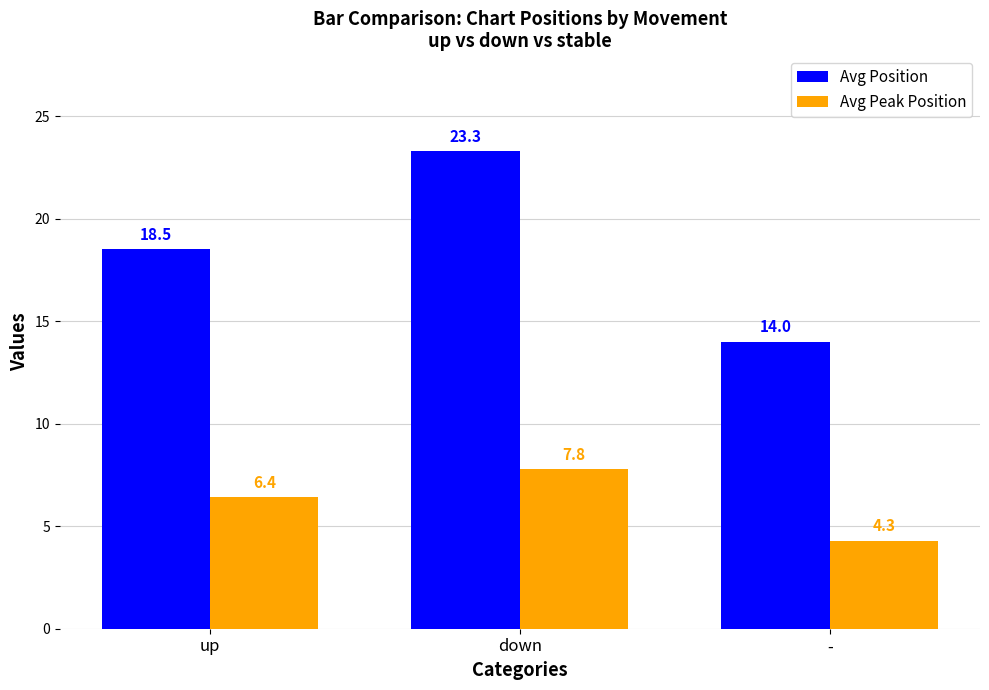

What are all the series names shown in the legend?

Avg Position, Avg Peak Position